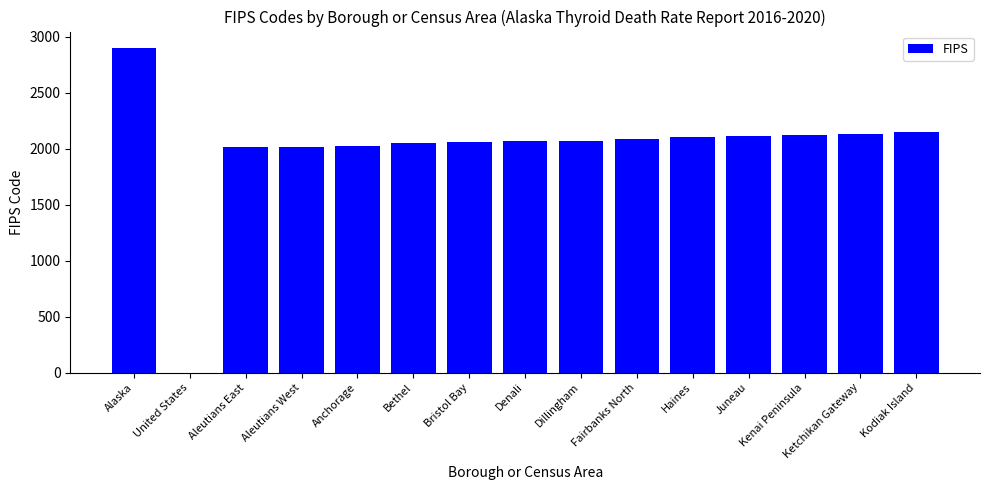

What is the sum of the values at Bristol Bay and Fairbanks North?

4150